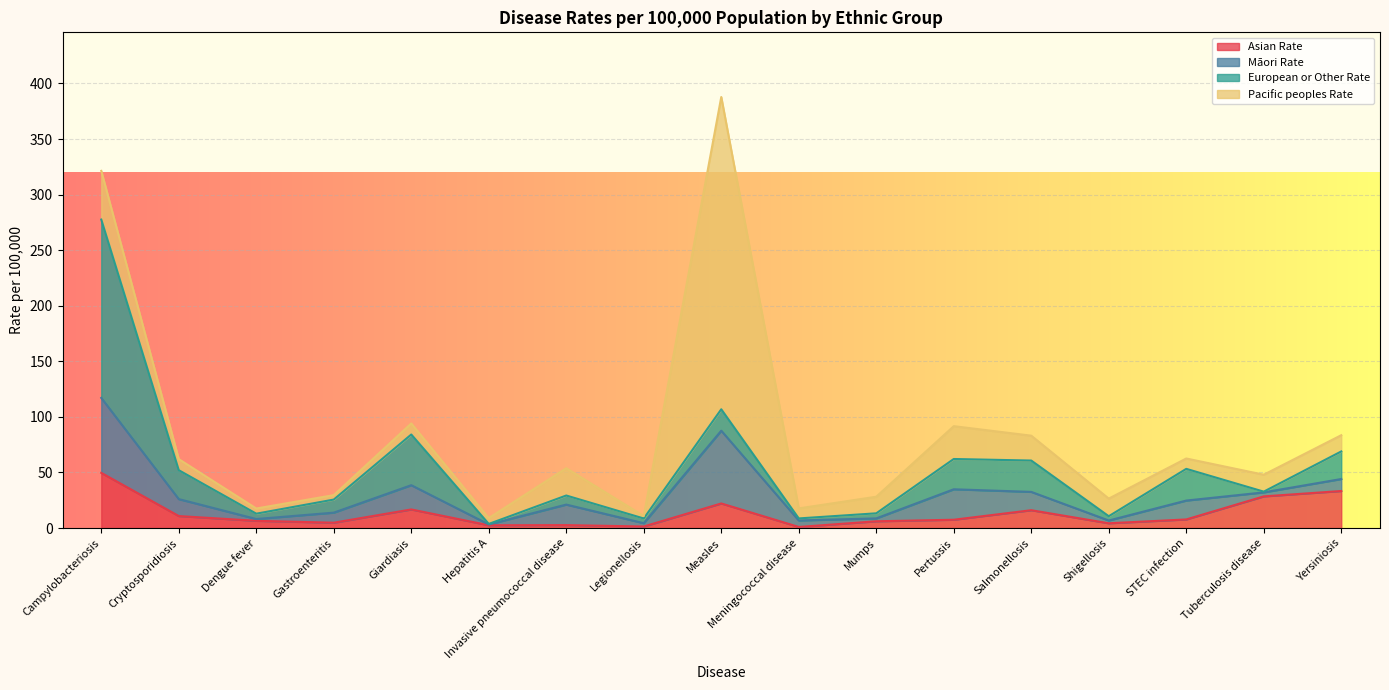

Count the number of data series in this chart.

4